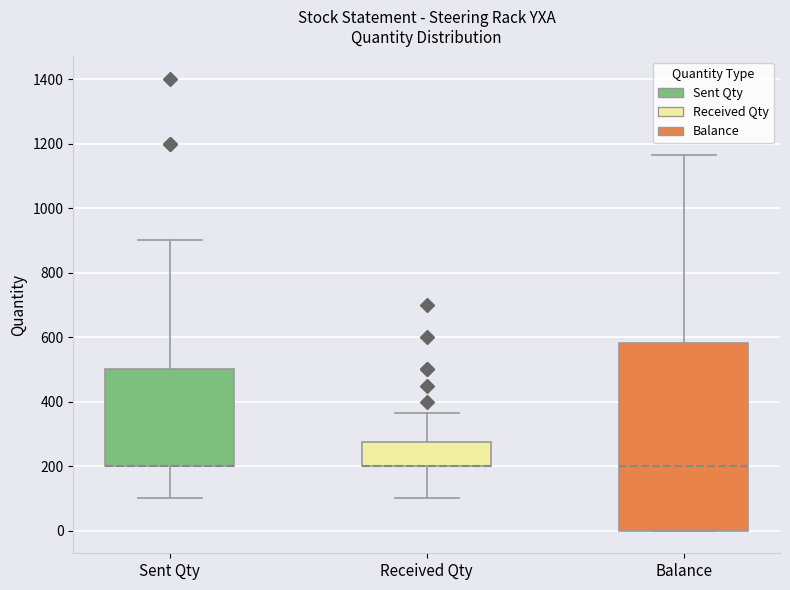

Where does the upper whisker of the box for Balance end on the y-axis? The values are not printed on the chart, so give them approximately, as read against the axis.

1160